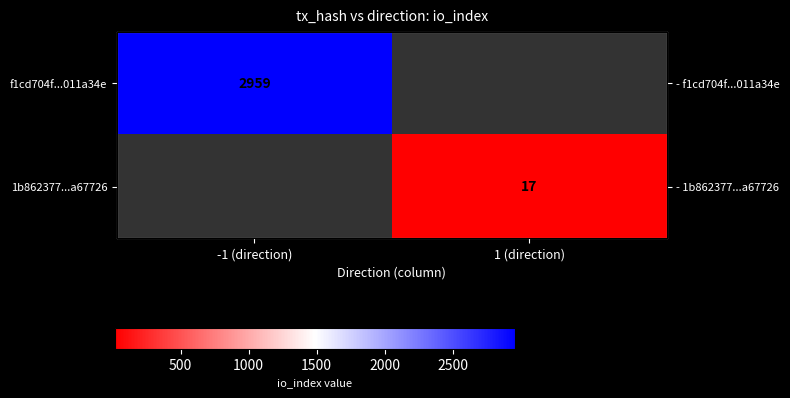

Is it true that f1cd704f...011a34e equals 2959.0 at -1 (direction)?

True